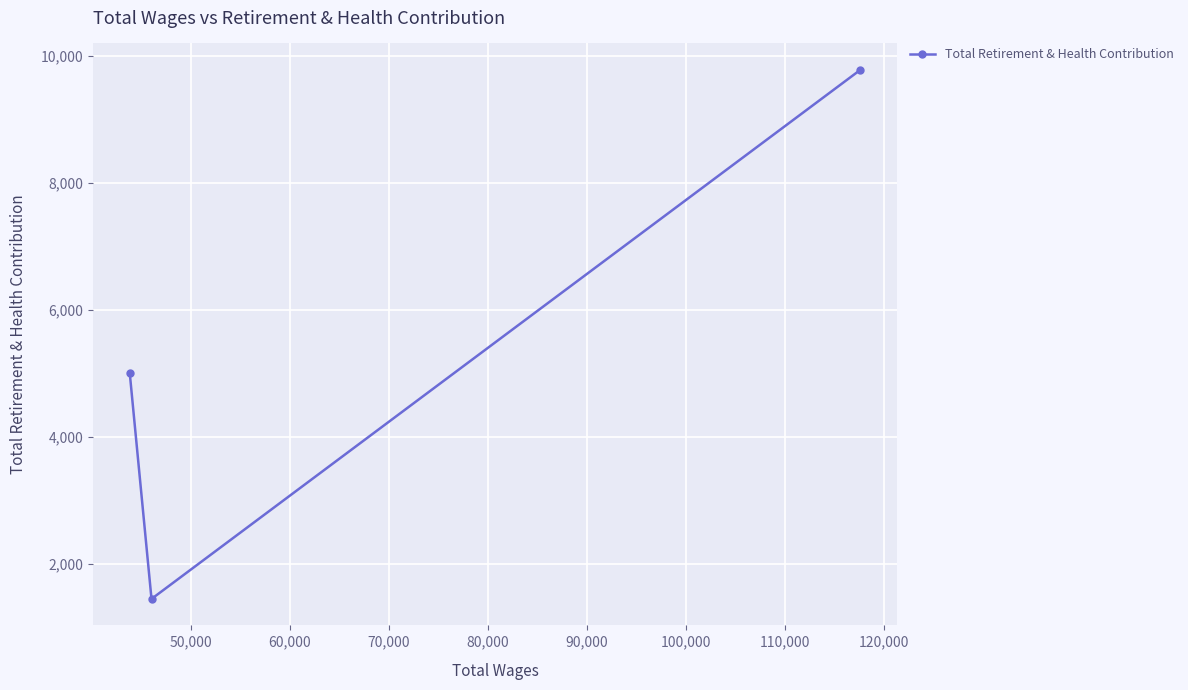

How many lines are shown in the chart?

1